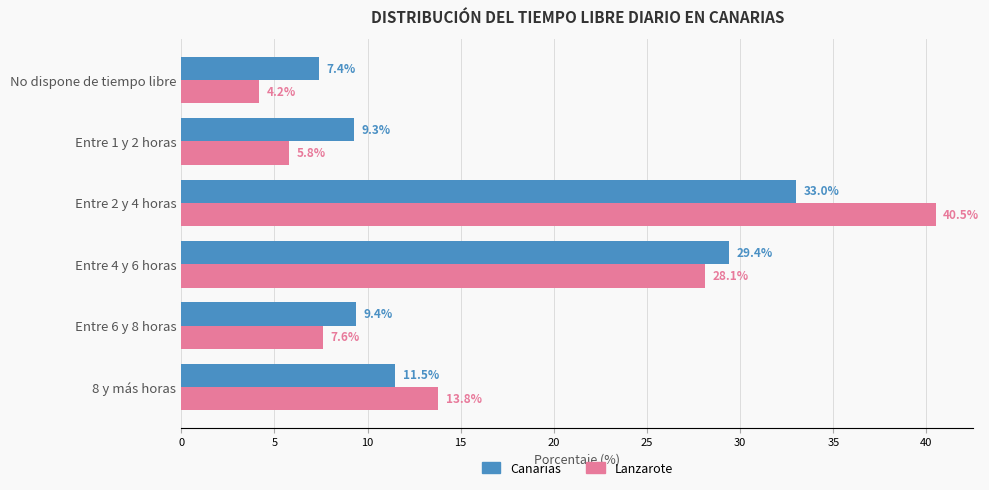

What is the difference between the maximum and minimum values in the Canarias series?

25.6